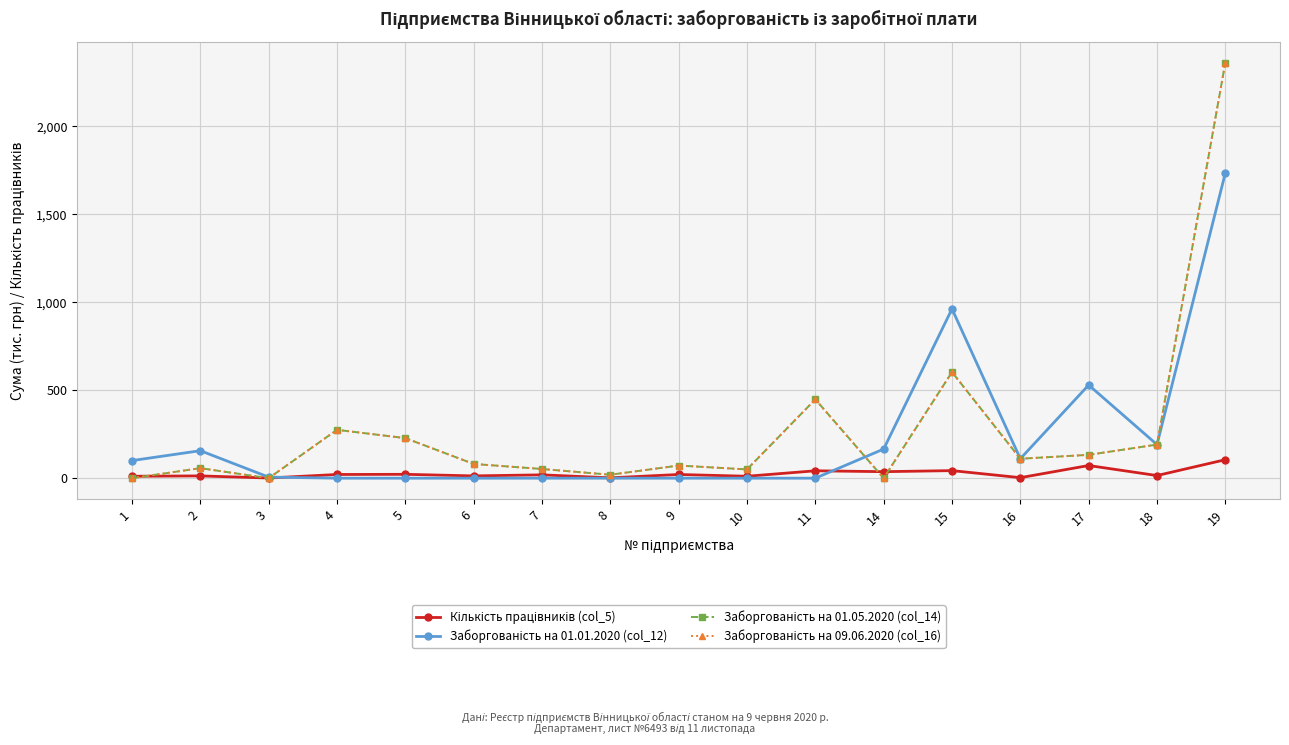

Is it true that Кількість працівників (col_5) equals 20.3 at 2?

False